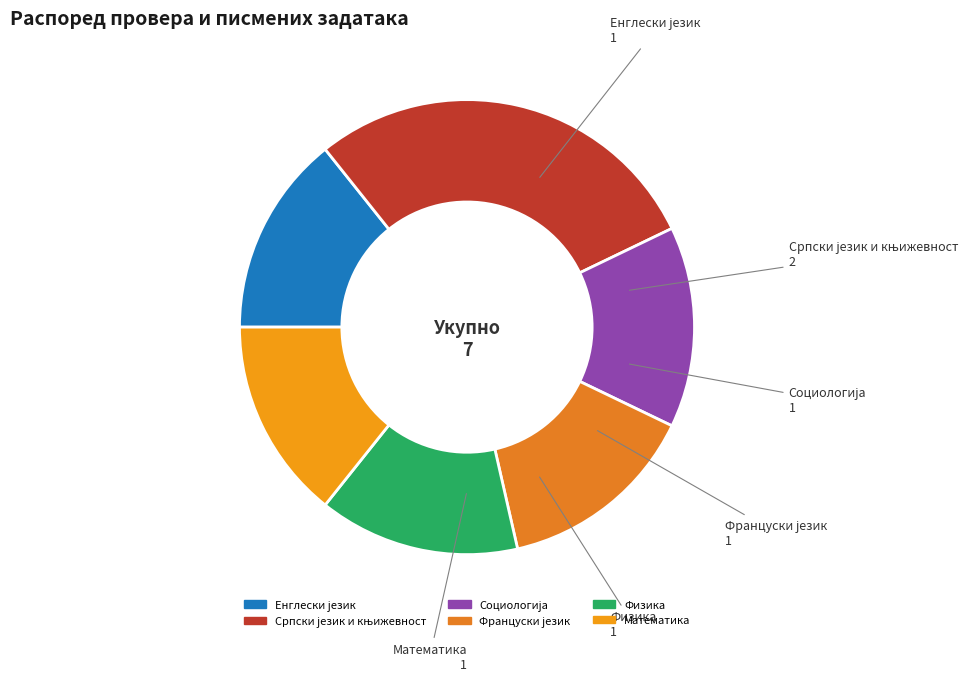

Is Математика the majority of the pie?

No